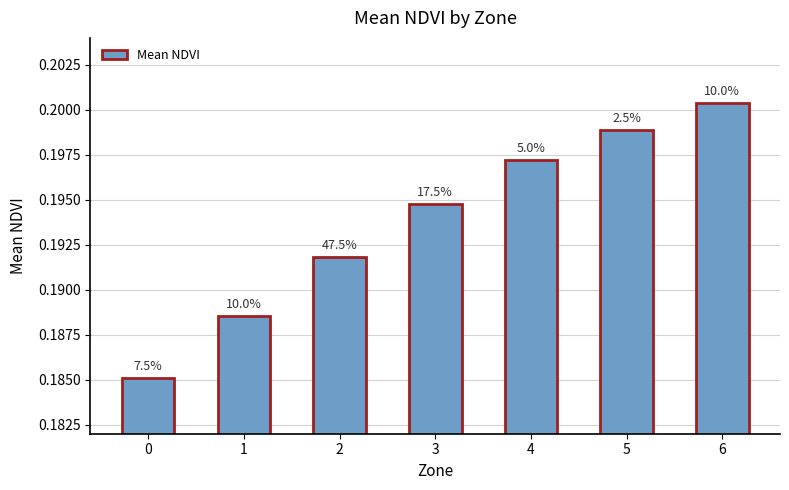

How many bars are there in total?

7